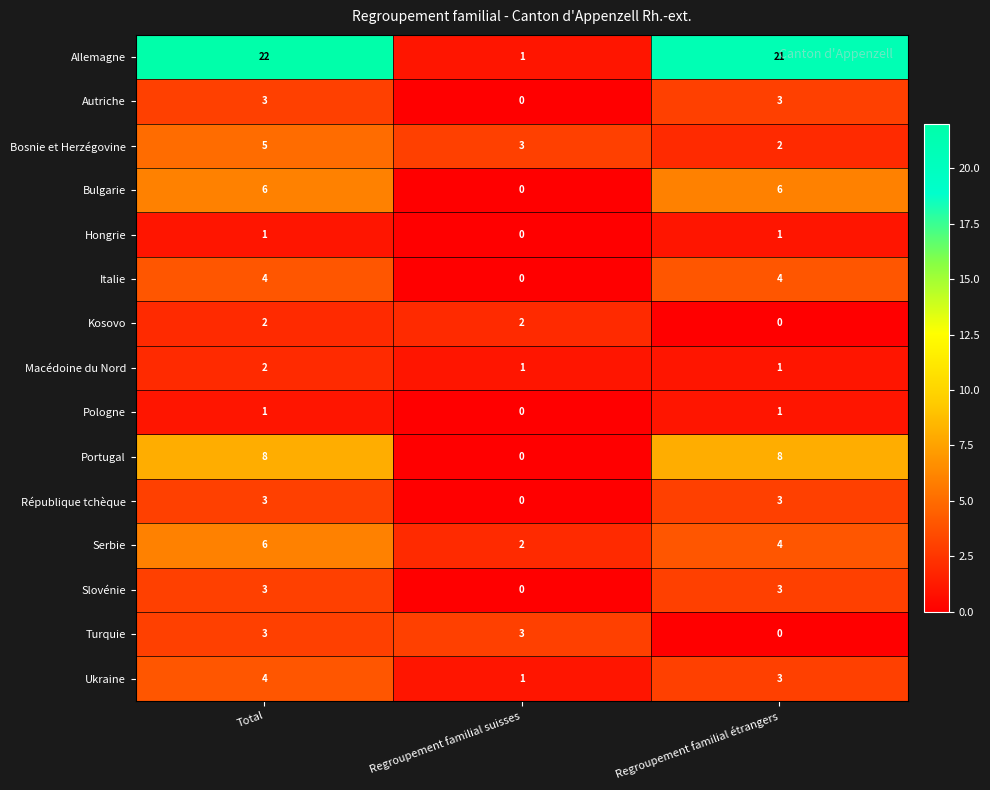

What is the spread (max minus min) of values at Regroupement familial étrangers?

21